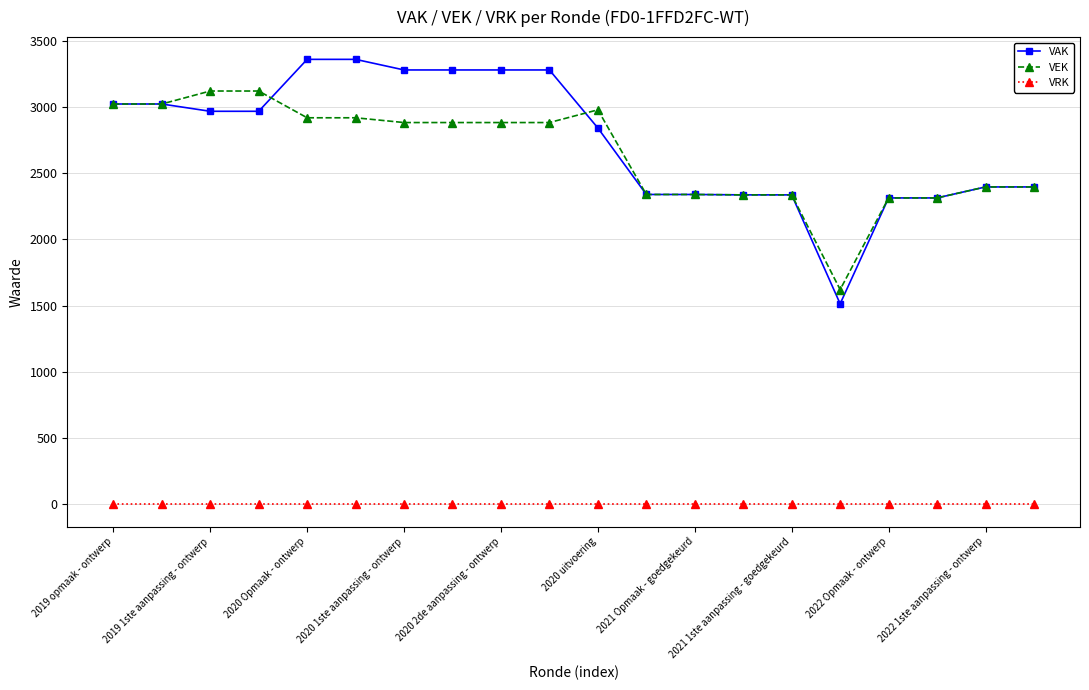

List the series in order of their peak value, lowest first.

VRK, VEK, VAK